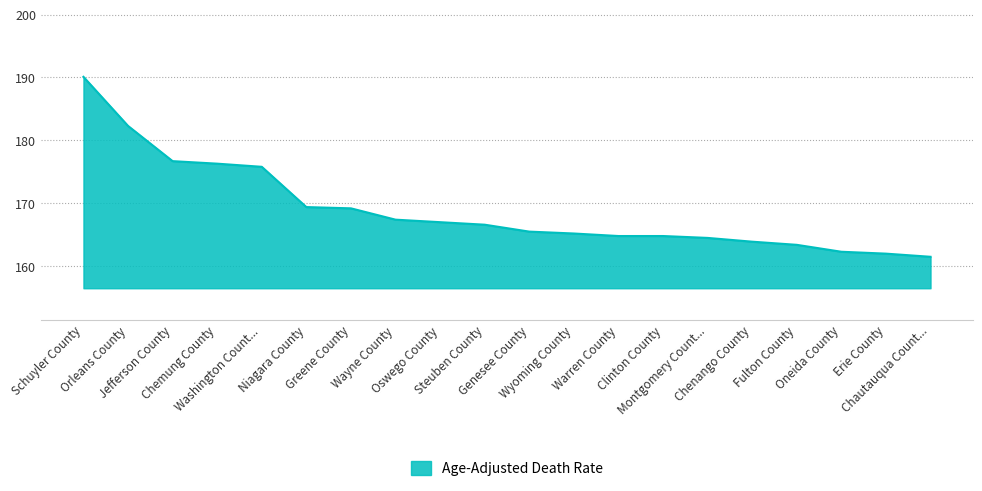

Which has a higher value, Chenango County or Jefferson County?

Jefferson County